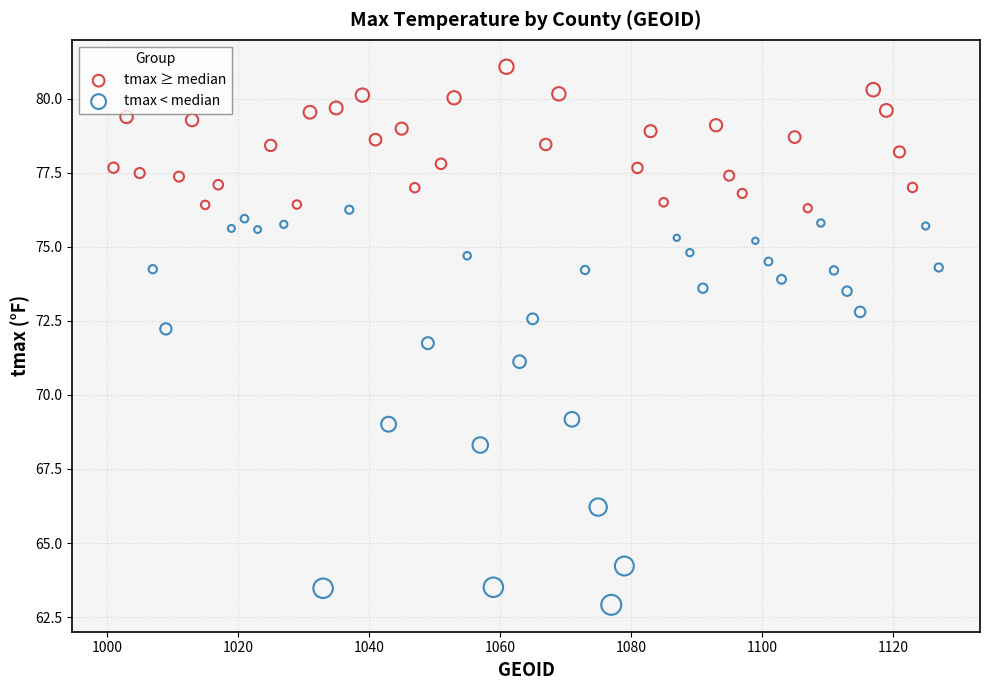

Which series has the widest spread of Y values?

tmax < median